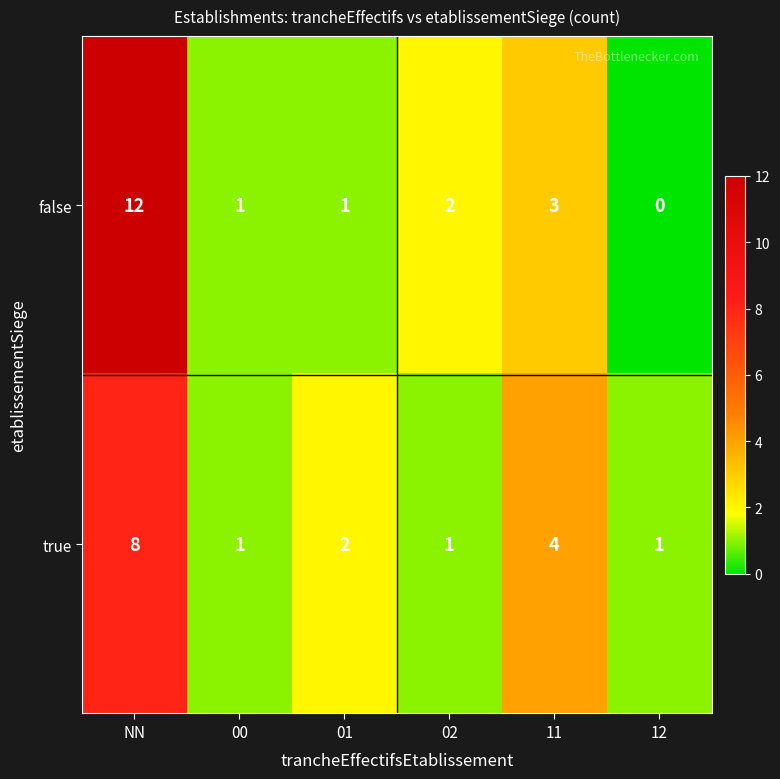

Which series has the largest range (max minus min)?

false